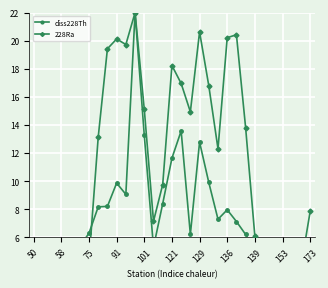

What are all the series names shown in the legend?

diss228Th, 228Ra